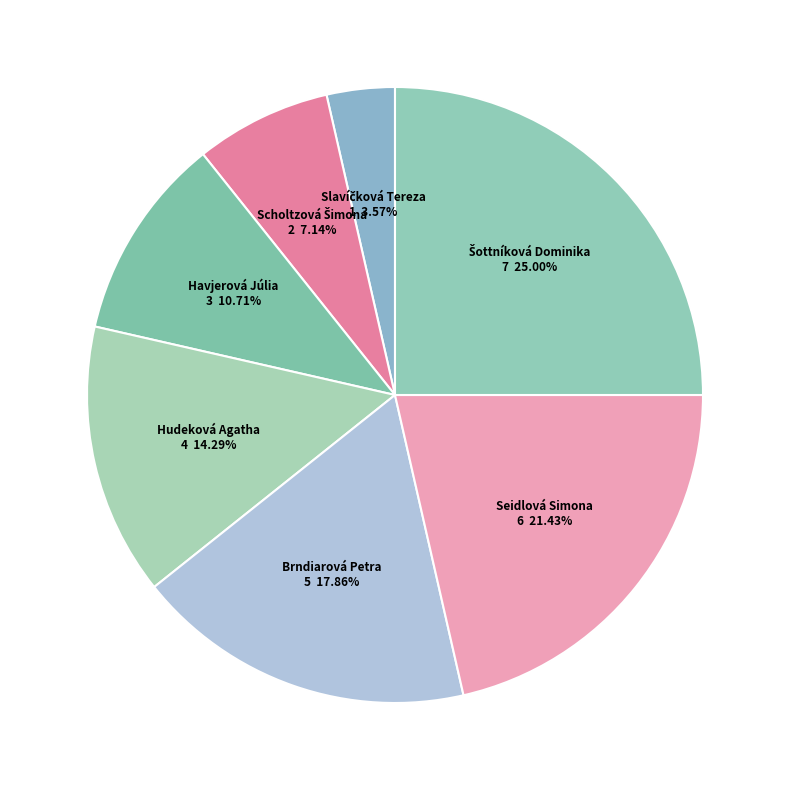

How many segments does this pie chart have?

7